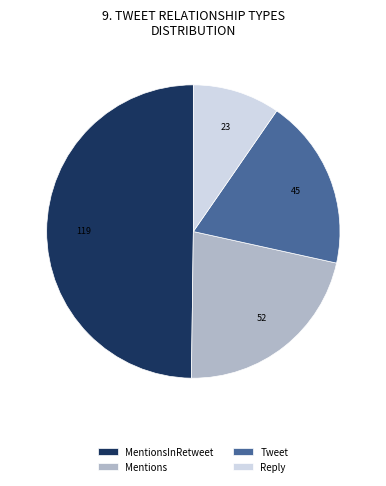

Is Mentions the majority of the pie?

No